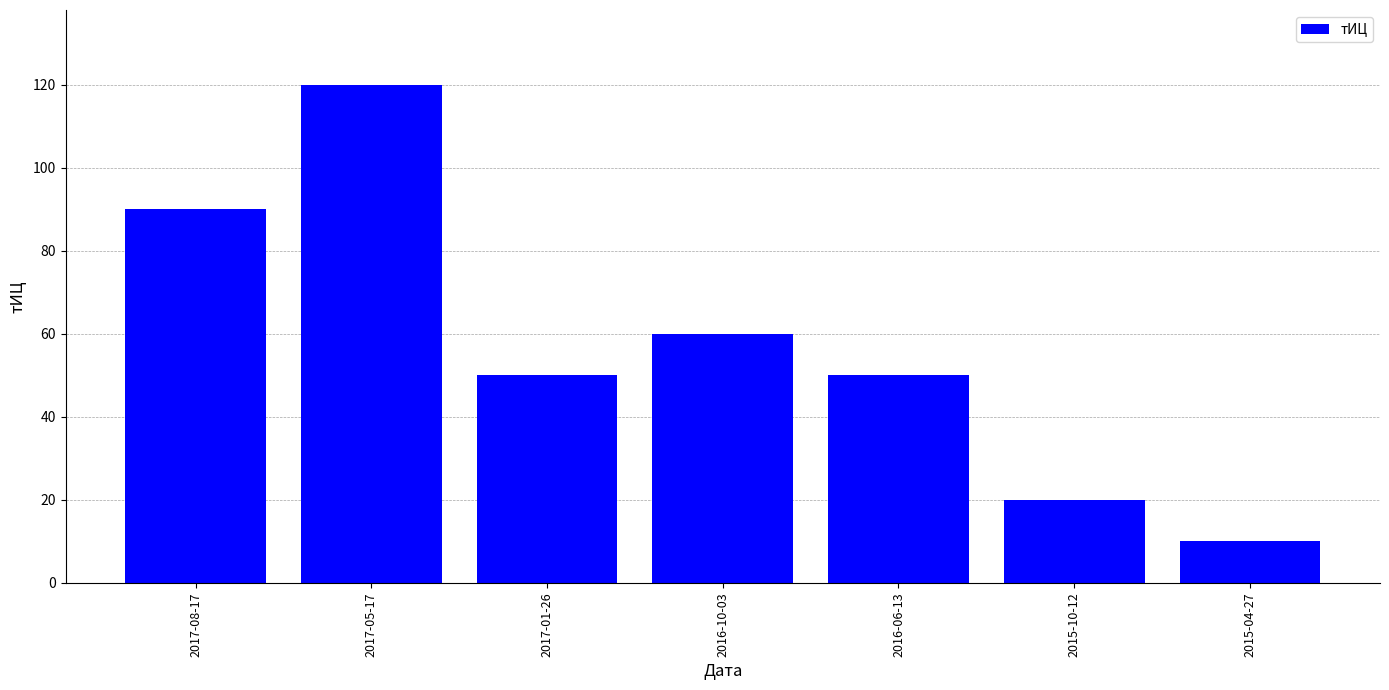

Which category has the lowest value across all series?

2015-04-27